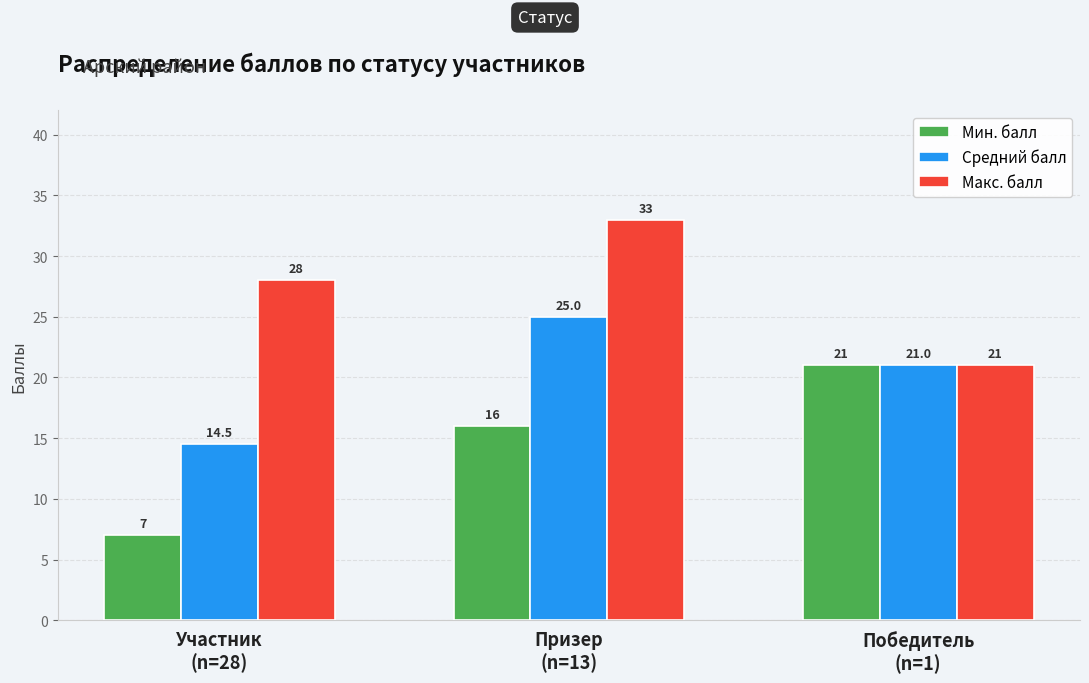

Which series has the largest range (max minus min)?

Мин. балл